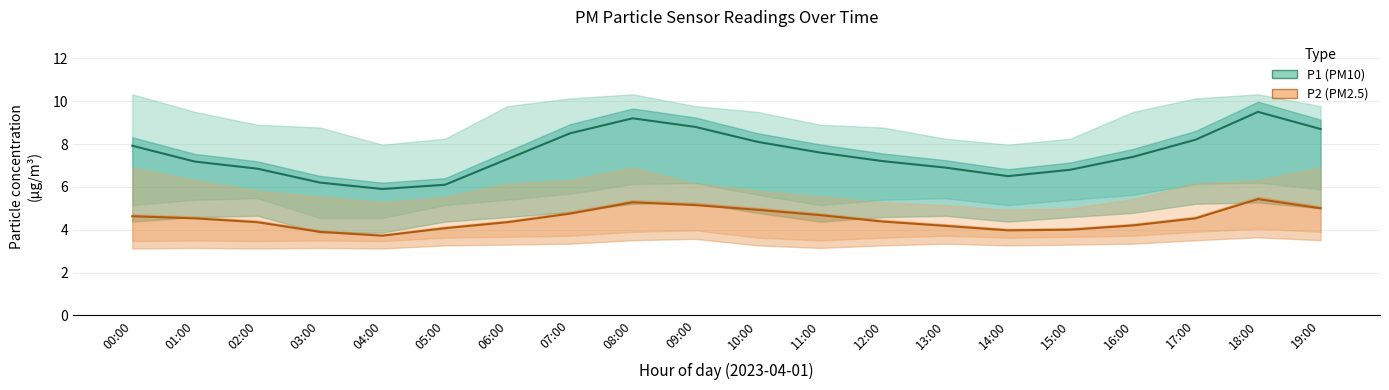

What is the maximum value for P1 (PM10)?

9.5